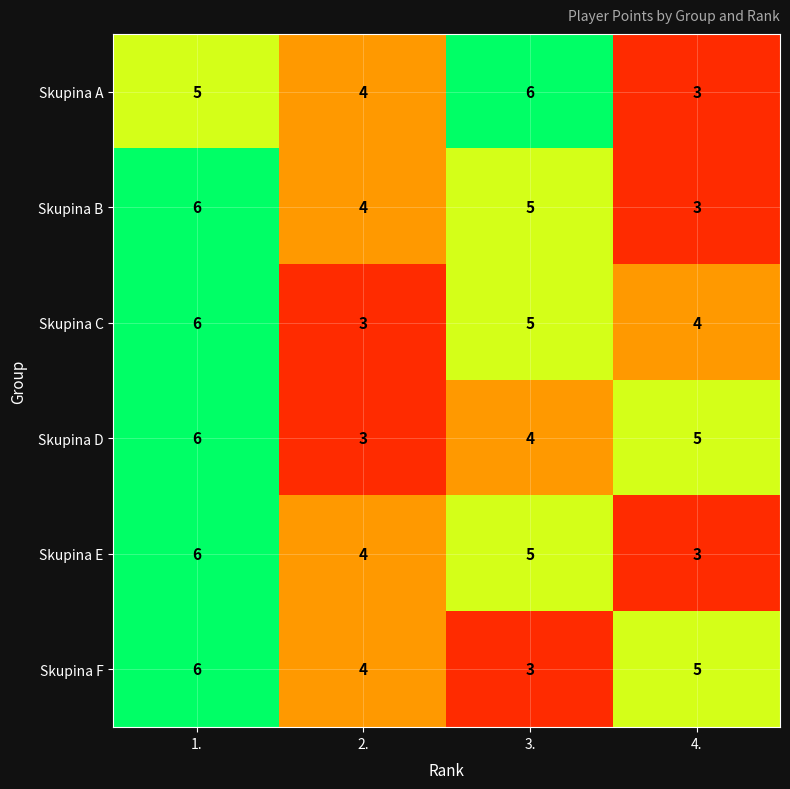

Is it true that Skupina C equals 4 at 4.?

True